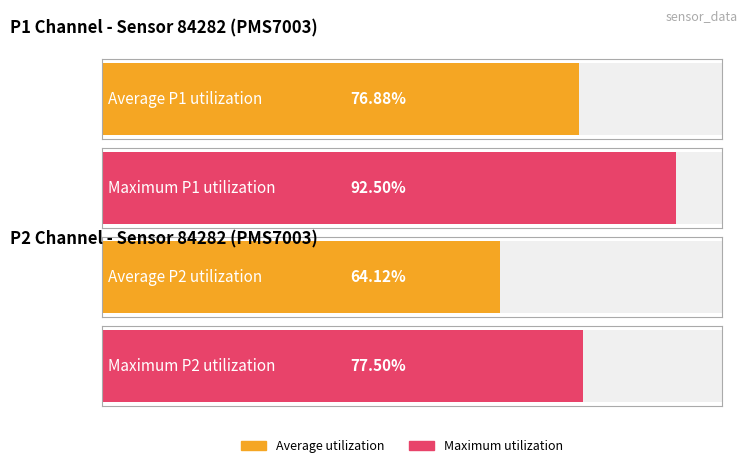

Which series has the widest spread of values?

P1